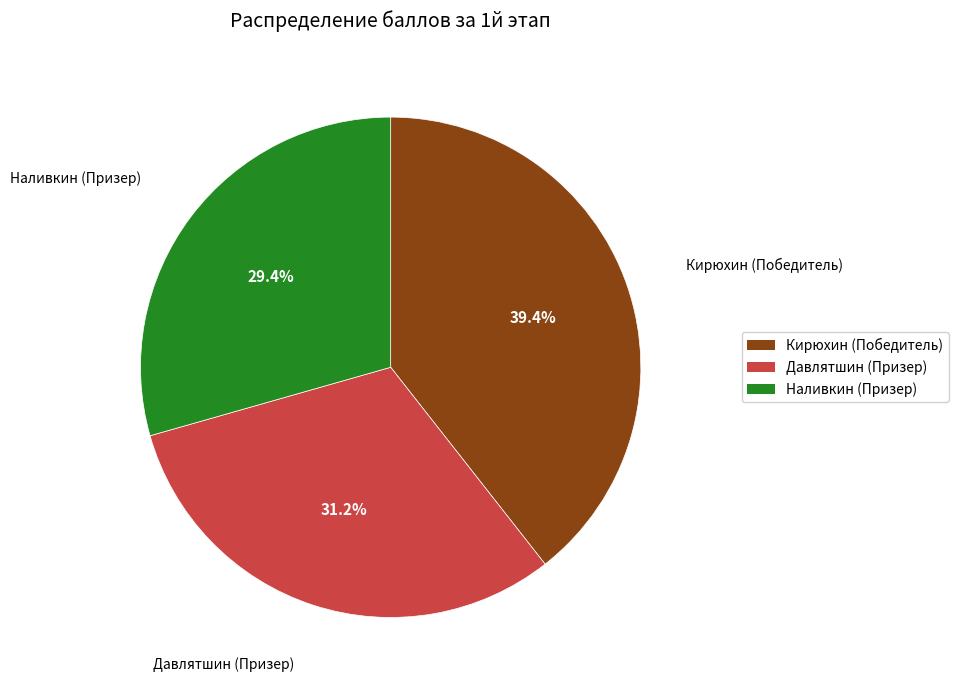

To the nearest percent, what is the combined percentage of Давлятшин (Призер) and Наливкин (Призер)?

61%